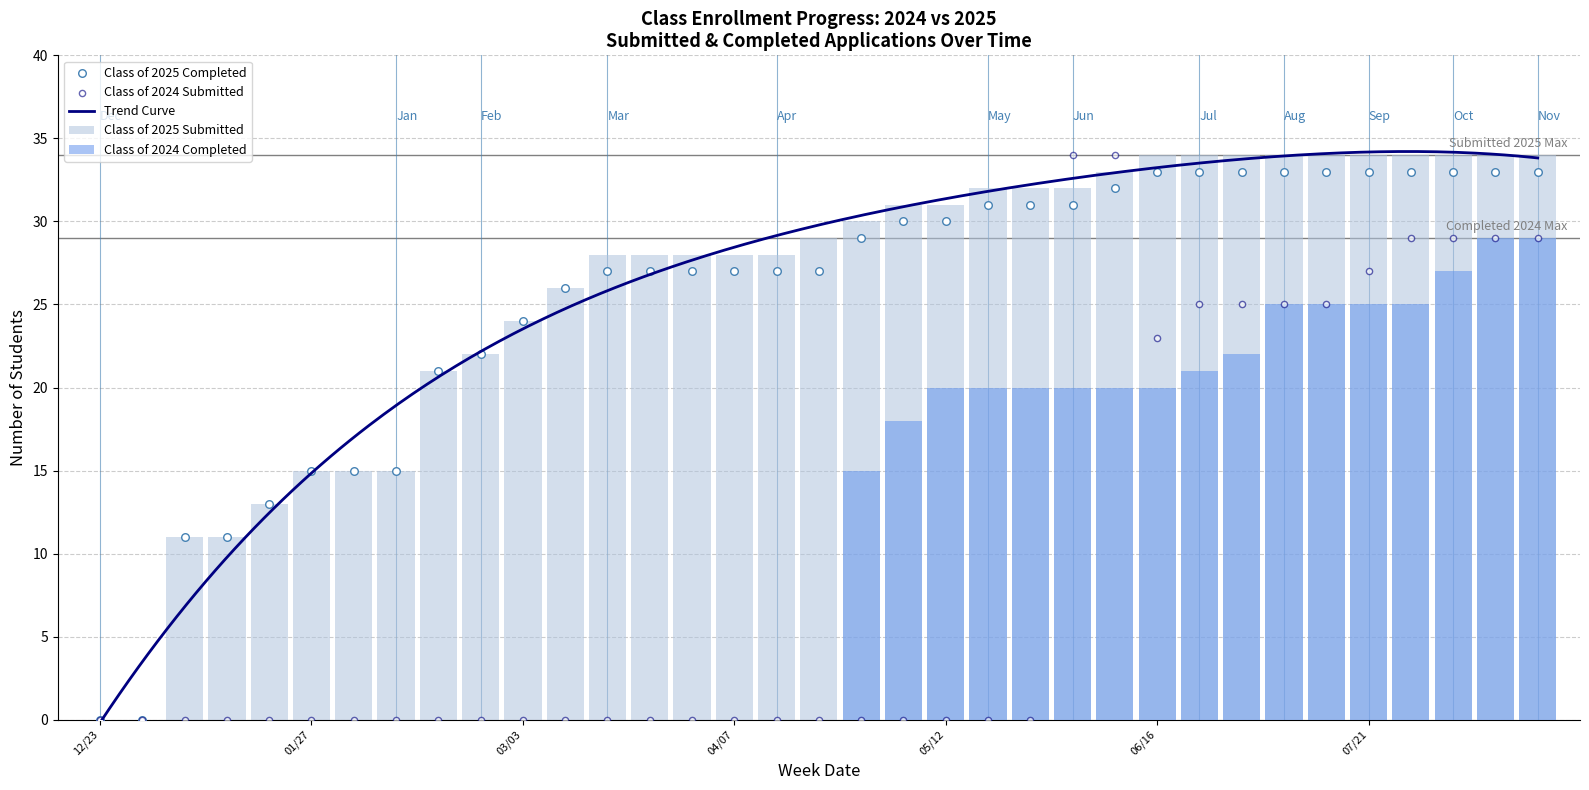

Which series has the widest spread of Y values?

Class of 2025 Submitted